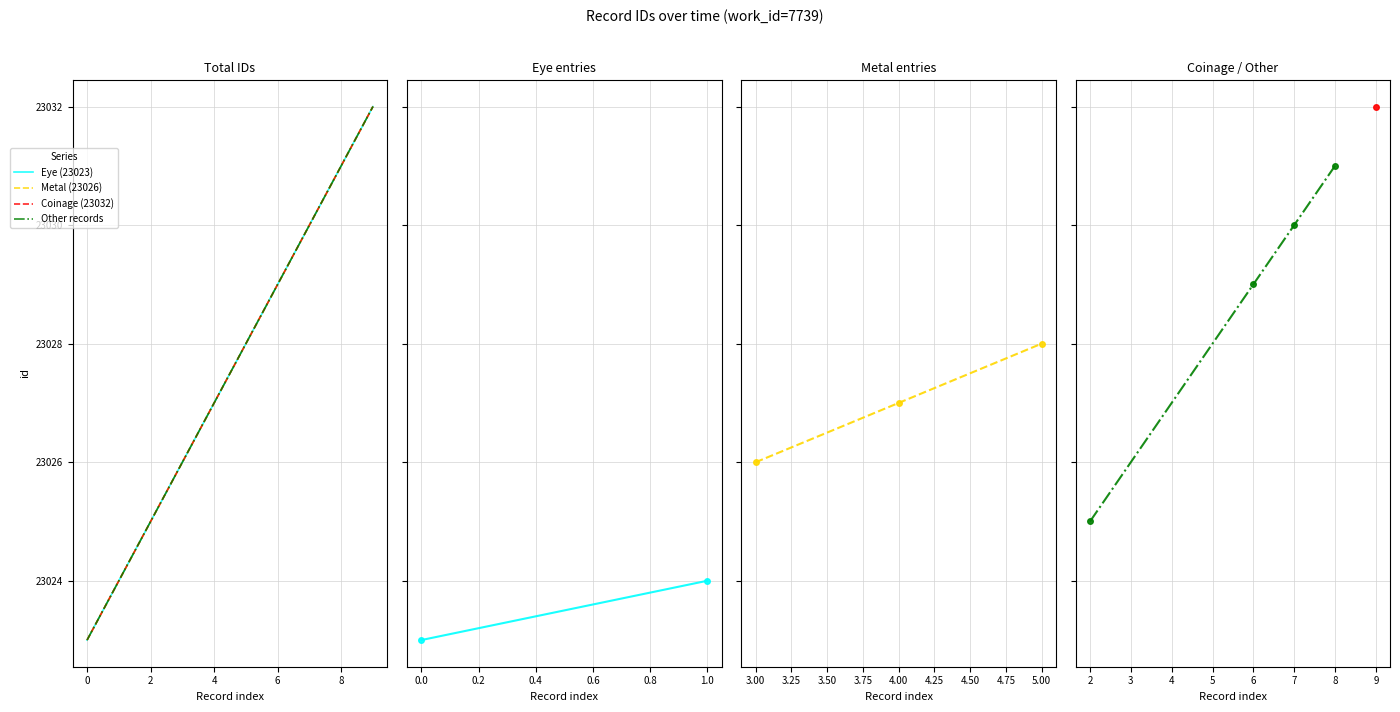

Count the values in the range 23025 to 23030.

6